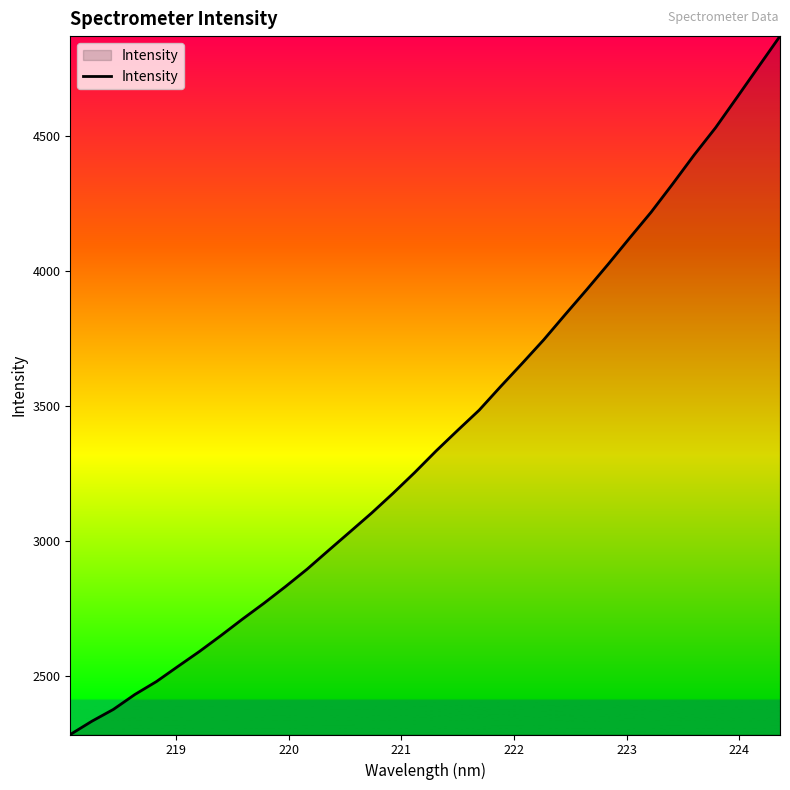

What is the difference between the second highest and second lowest values?

2425.3